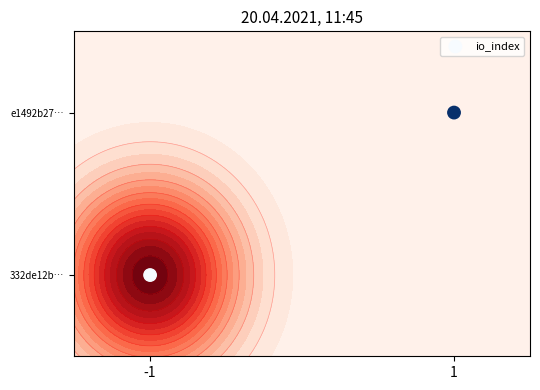

List the labels in order of value, smallest first.

-1, 1